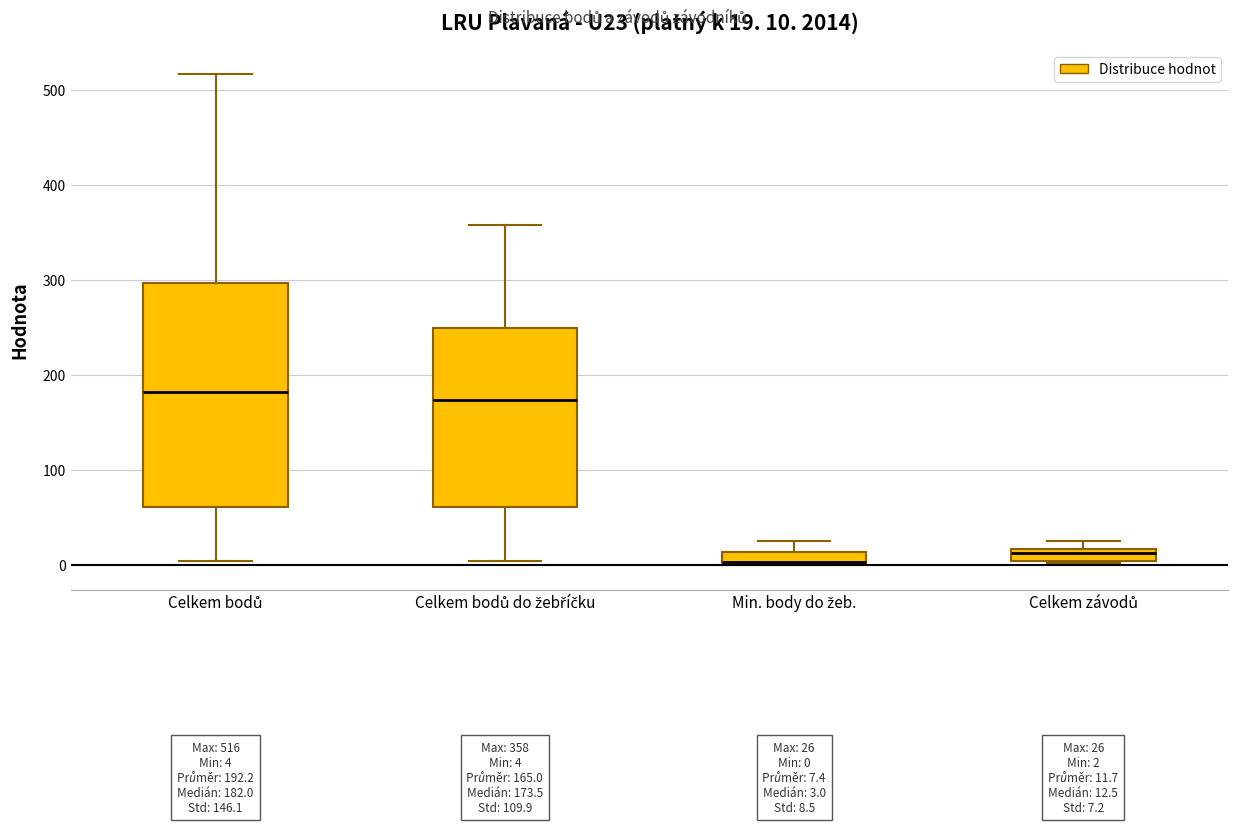

Comparing the boxes themselves (not the whiskers), which one is the tallest?

Celkem bodů